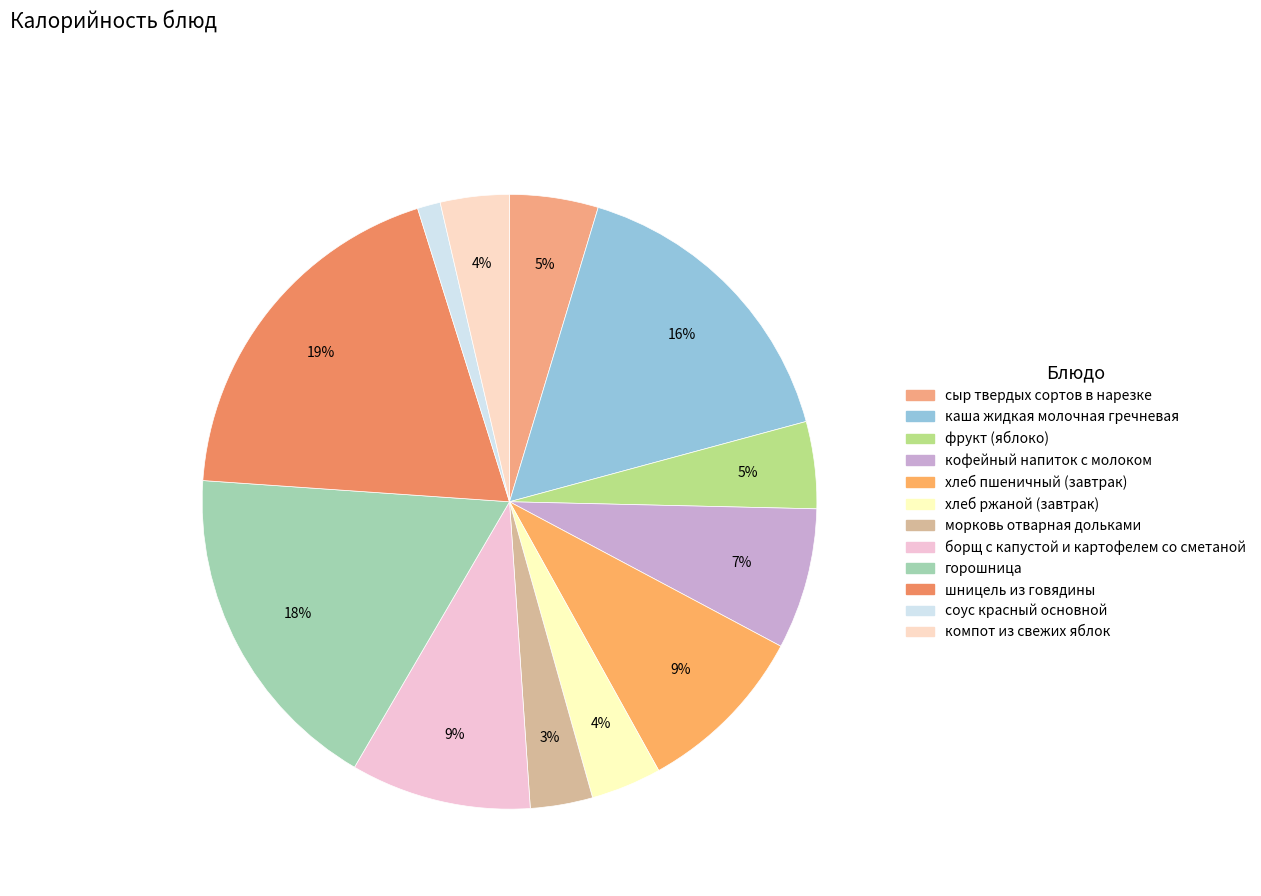

Rank the categories by value from lowest to highest.

соус красный основной, морковь отварная дольками, компот из свежих яблок, хлеб ржаной (завтрак), фрукт (яблоко), сыр твердых сортов в нарезке, кофейный напиток с молоком, хлеб пшеничный (завтрак), борщ с капустой и картофелем со сметаной, каша жидкая молочная гречневая, горошница, шницель из говядины